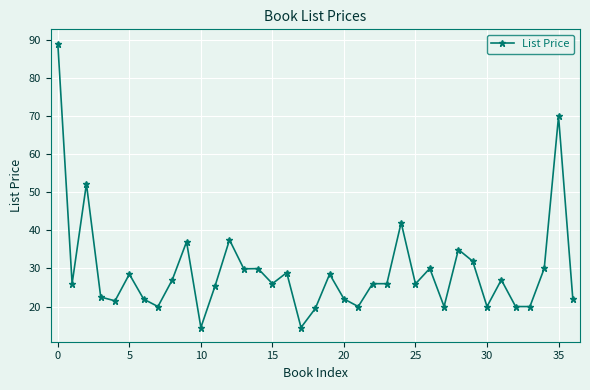

What is the minimum value shown in the chart?

14.5